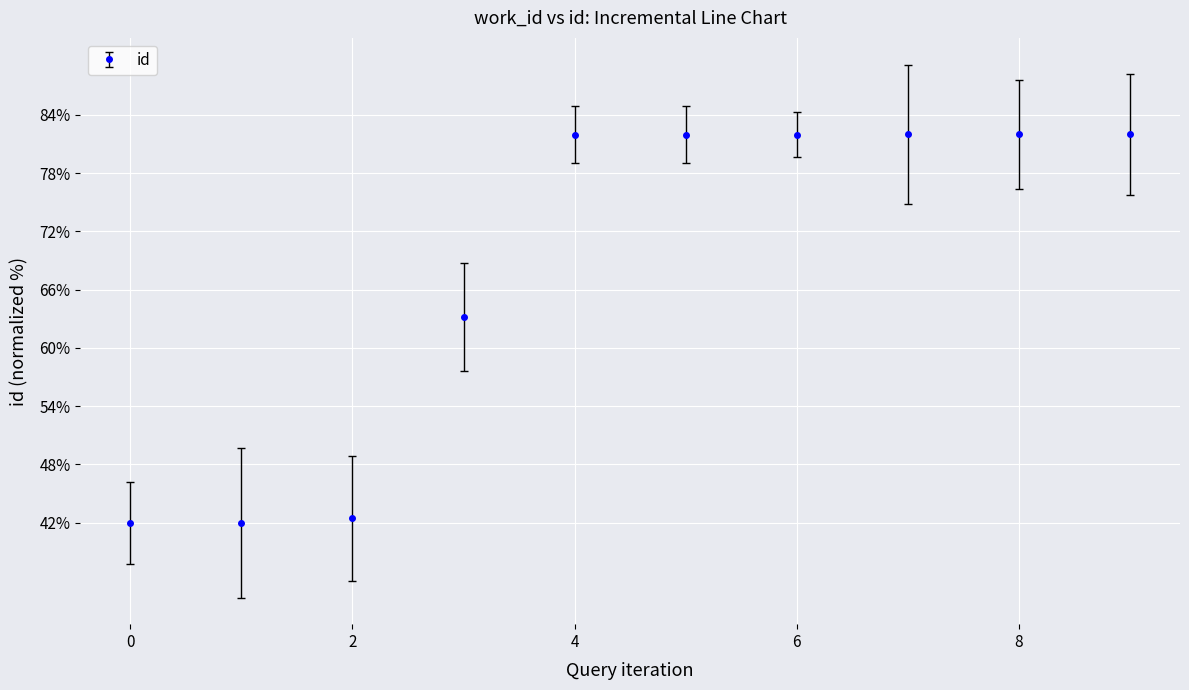

Reading right to left, transcribe all the data shown in this chart.

82.0	82.0	82.0	82.0	82.0	82.0	63.2	42.4	42.0	42.0